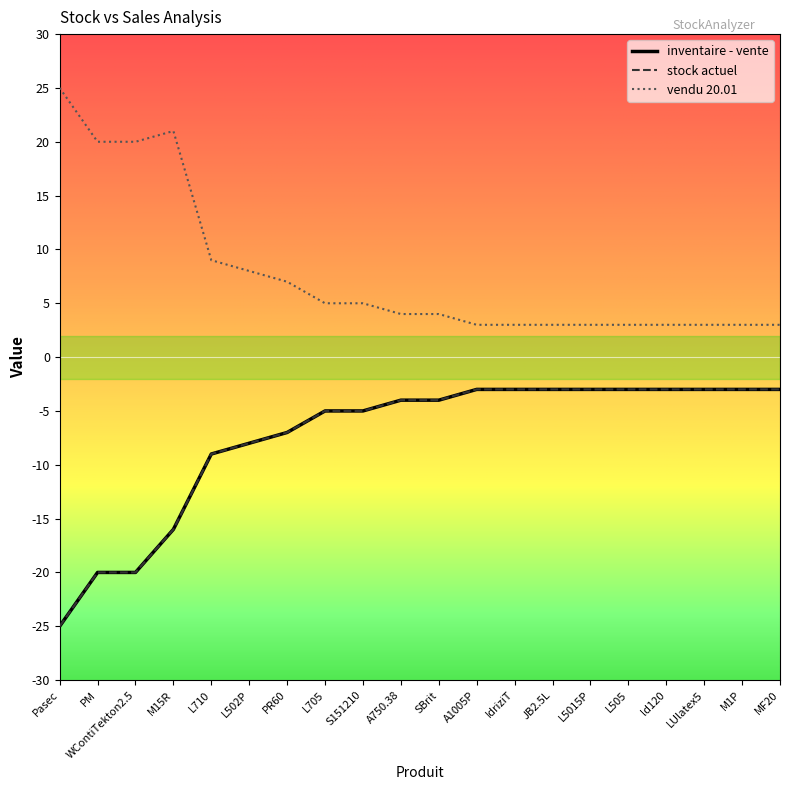

Does the chart display data point markers on the line(s)?

No